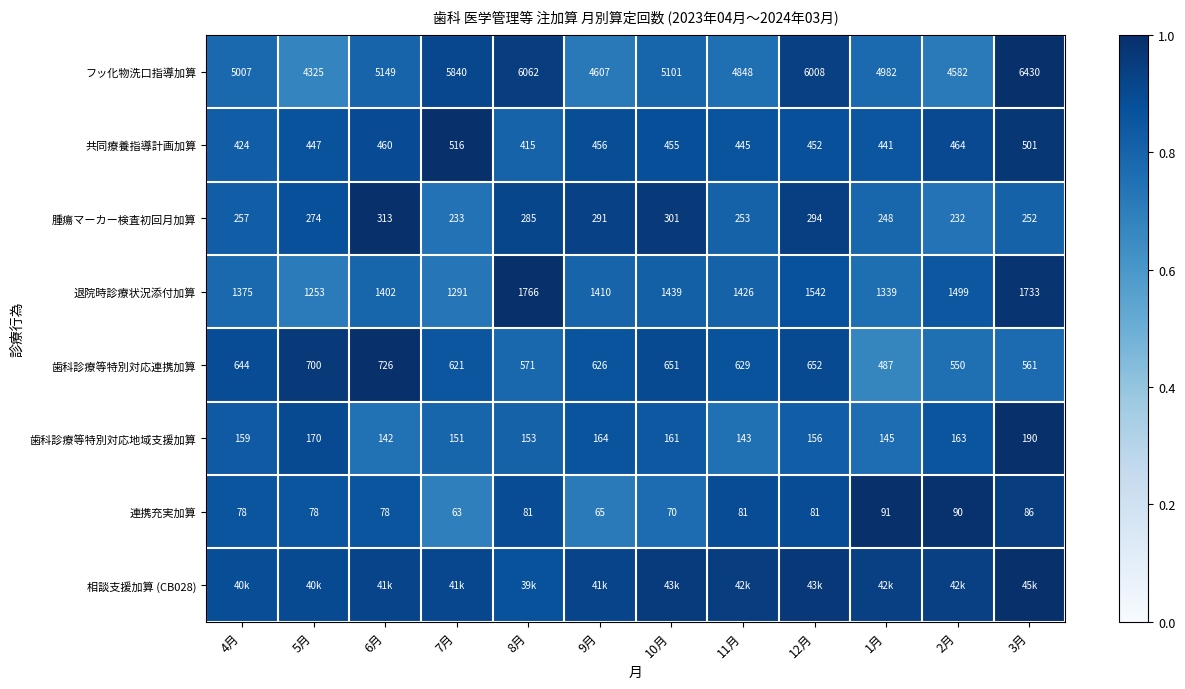

Is the value of 連携充実加算 at 12月 greater than the value of 退院時診療状況添付加算 at 8月?

No